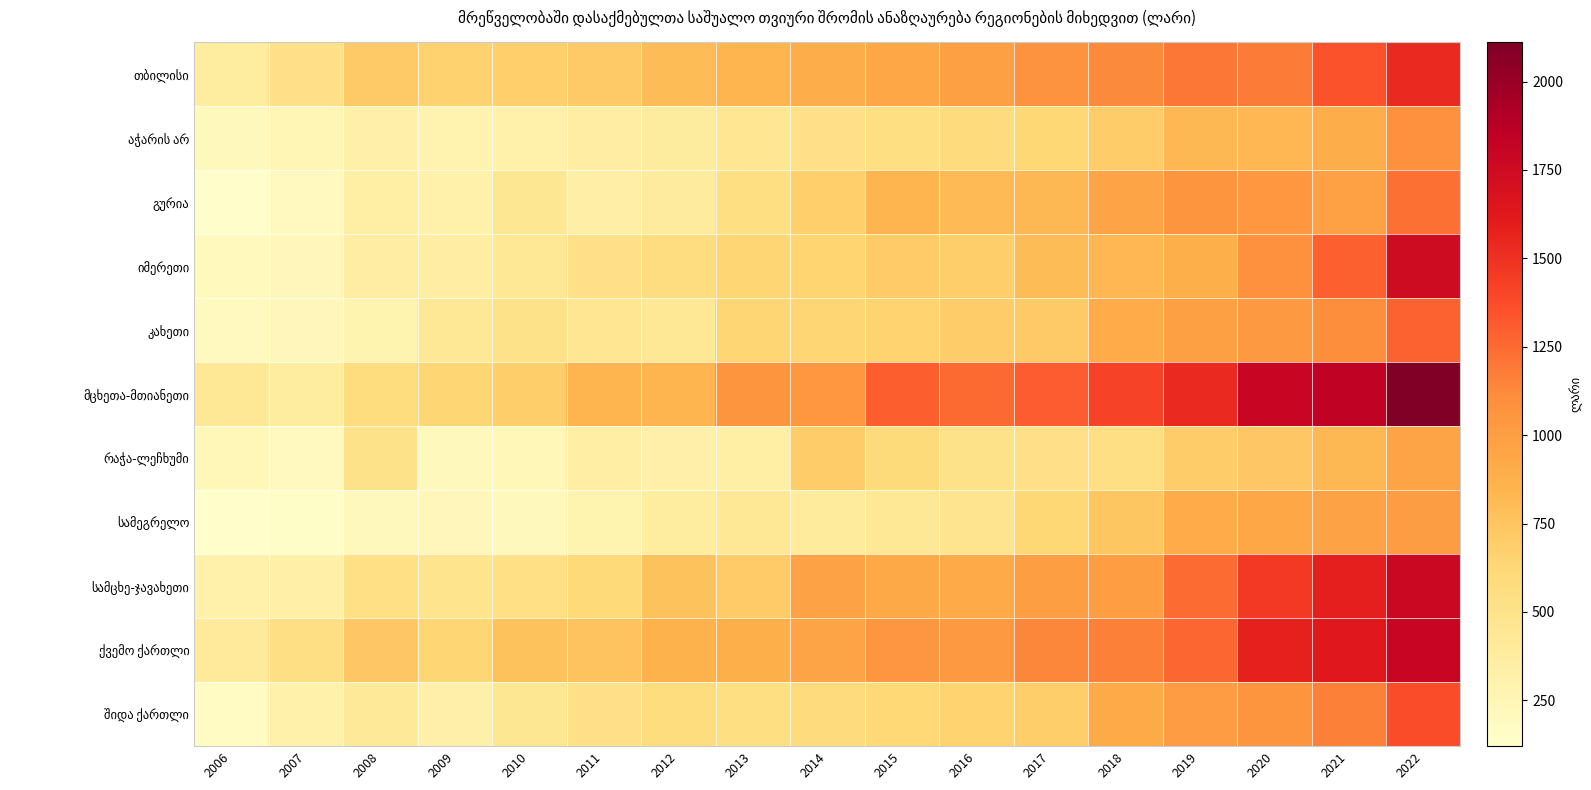

Which series has the largest total across all categories?

მცხეთა-მთიანეთი